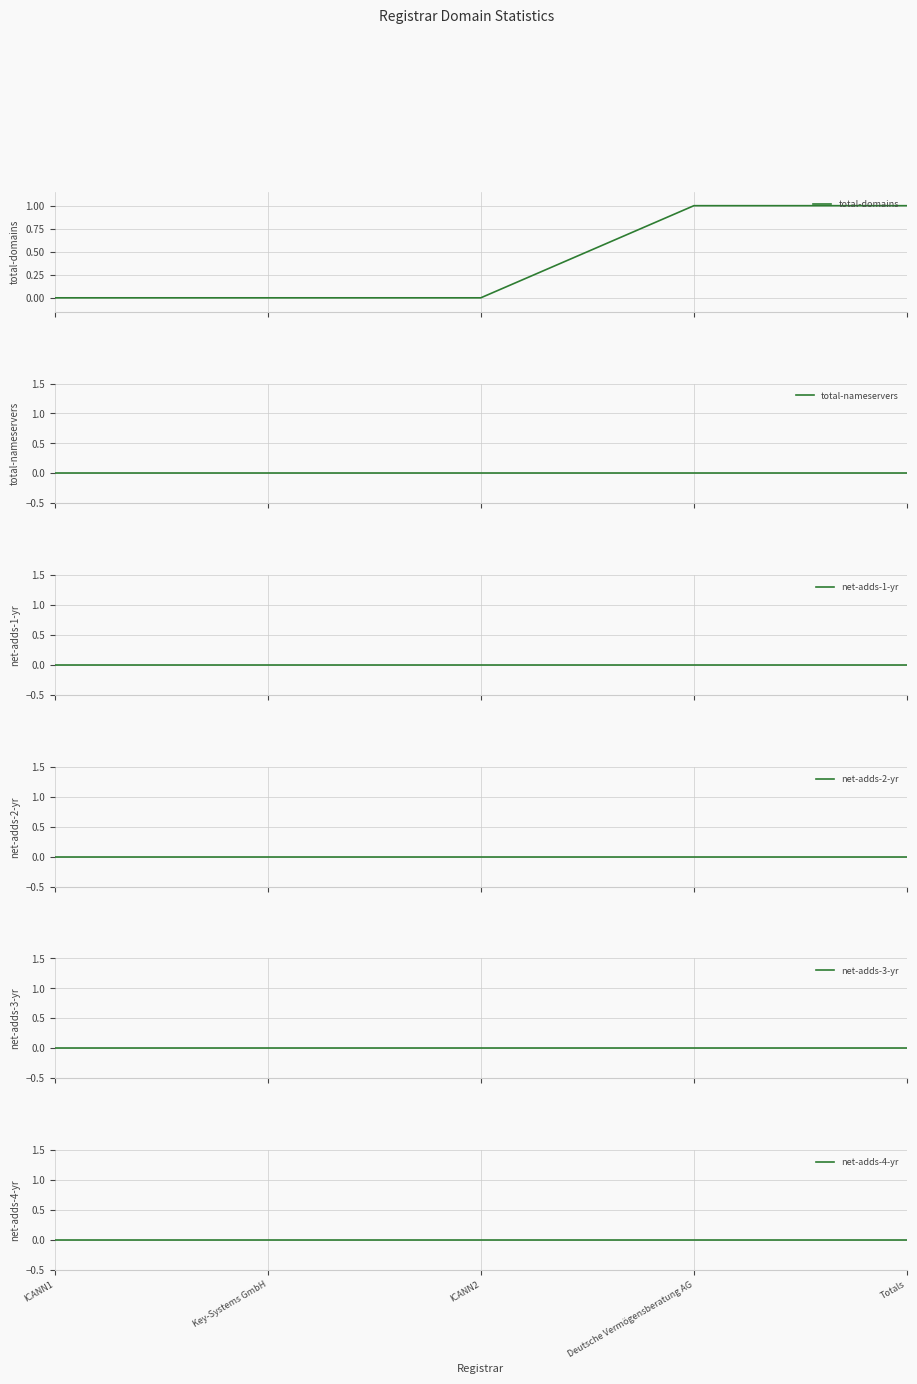

True or false: net-adds-1-yr and net-adds-3-yr intersect in this chart.

False